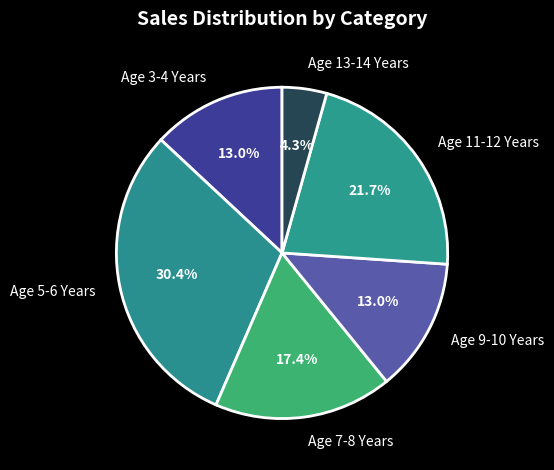

What percentage is the Age 5-6 Years slice, to the nearest percent?

30%